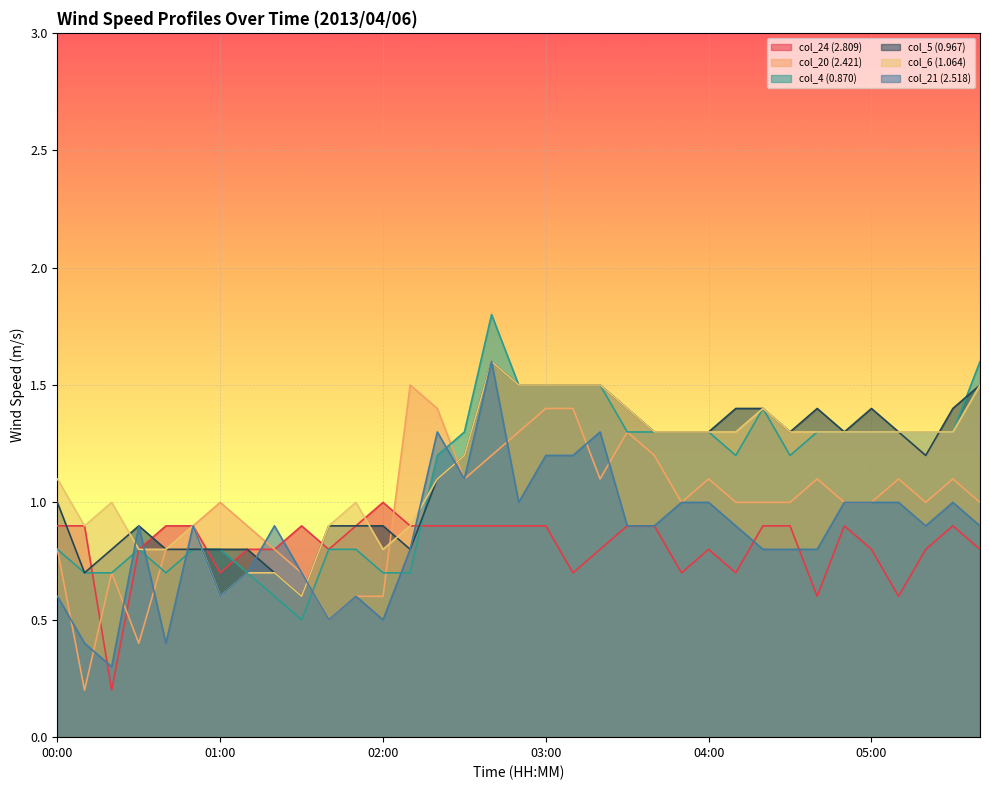

The value of col_20 (2.421) at 02:50 is 1.7. True or false?

False